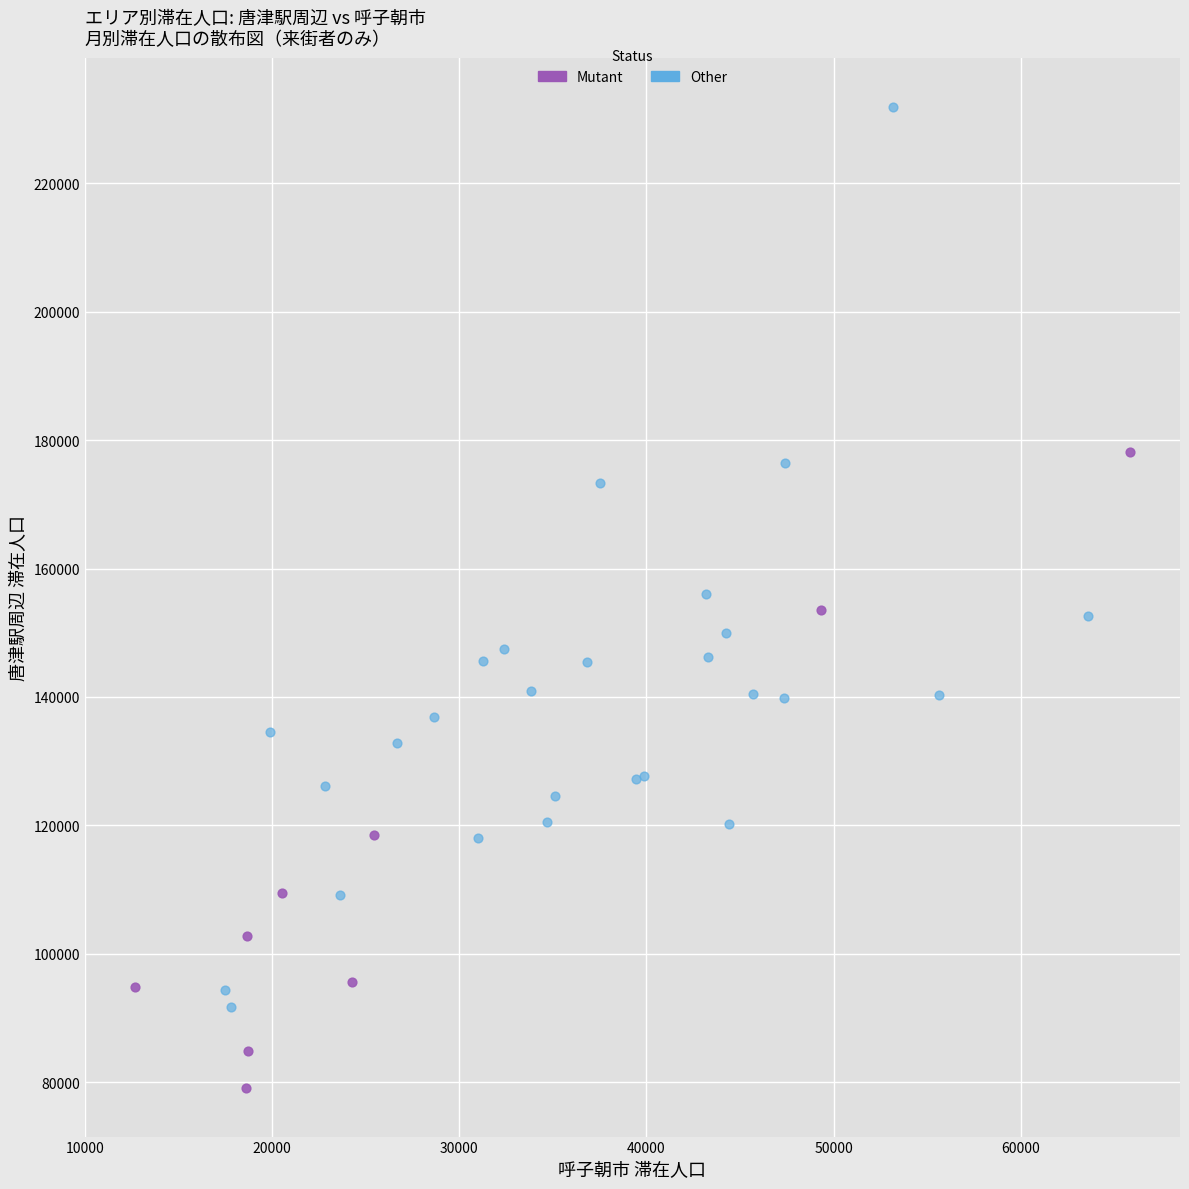

Which series reaches the minimum Y coordinate?

Mutant